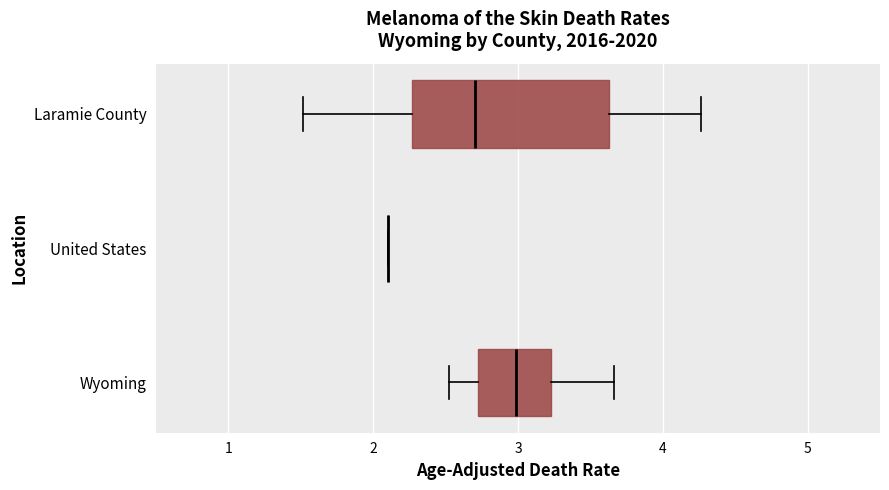

Which box is the widest, from its left edge to its right edge?

Laramie County